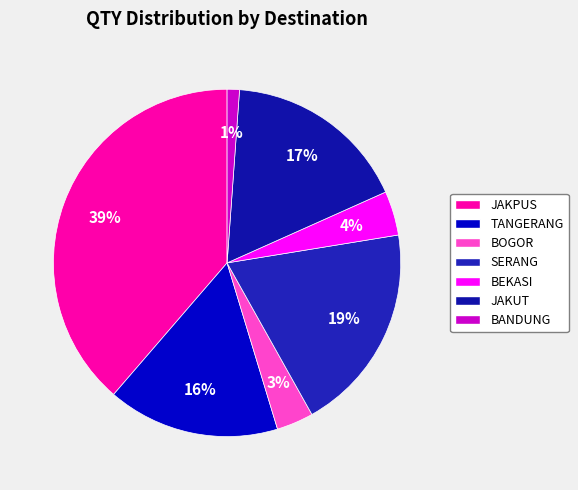

Rank the categories by value from lowest to highest.

BANDUNG, BOGOR, BEKASI, TANGERANG, JAKUT, SERANG, JAKPUS